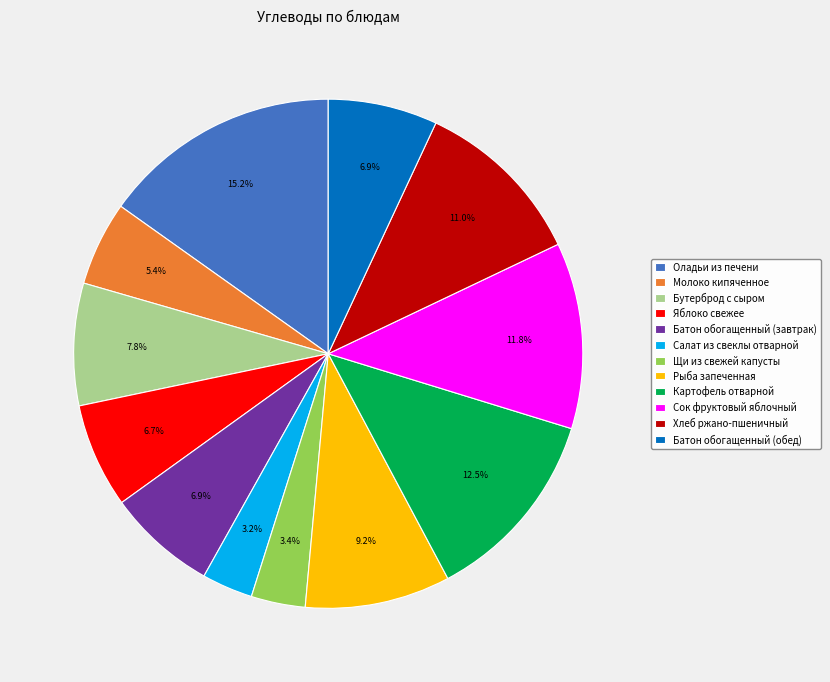

To the nearest percent, what is the average slice percentage?

8%